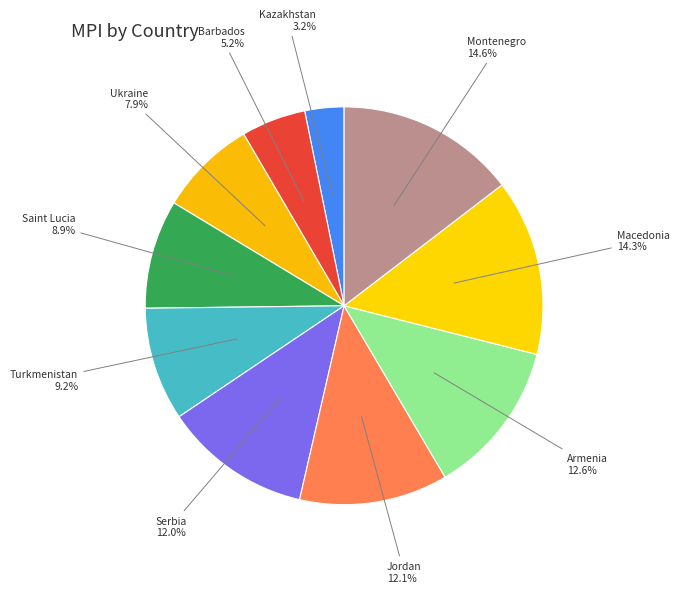

How many slices are in this pie chart?

10